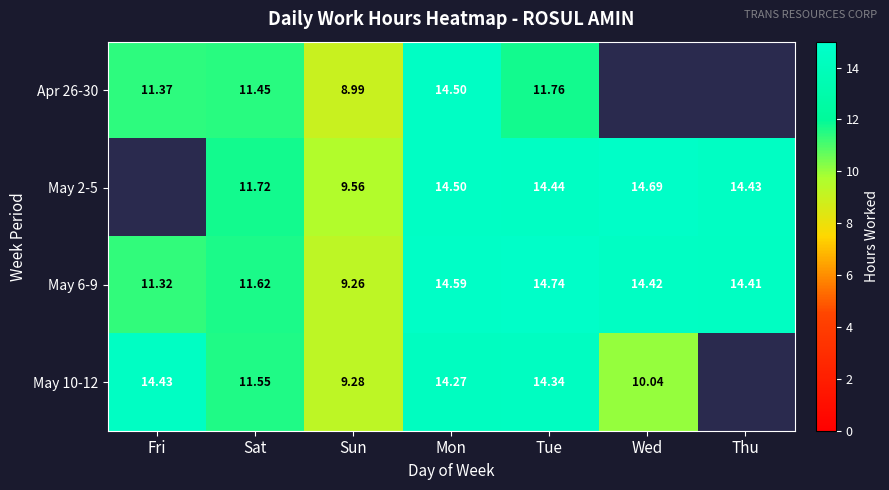

Where does the May 6-9 series first go above 14?

Mon